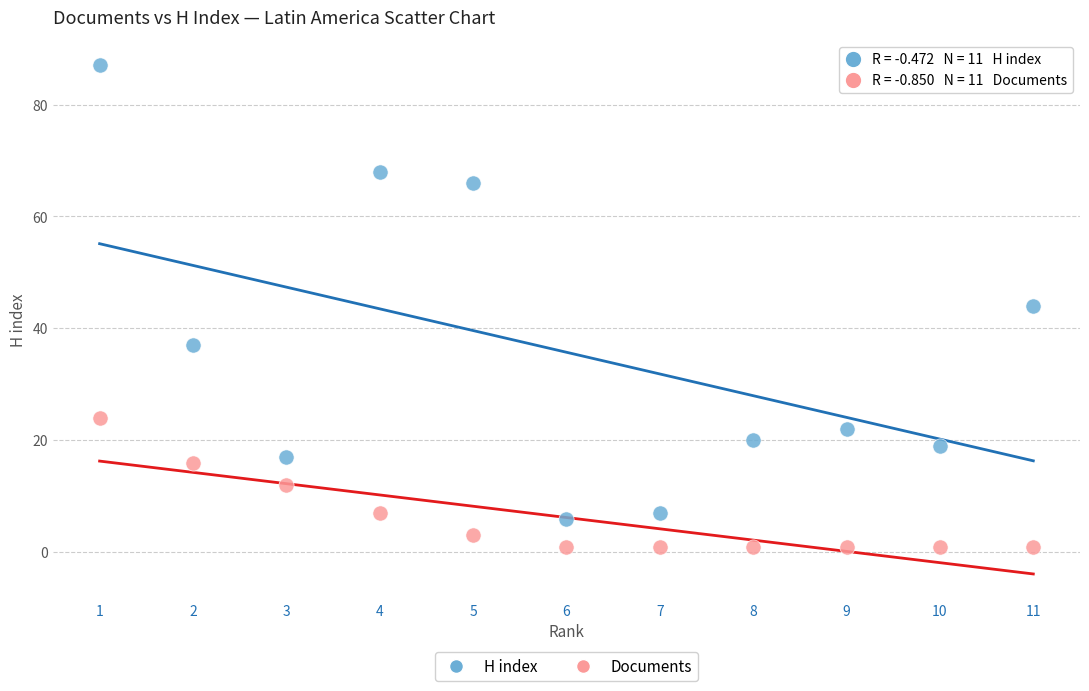

In the H index series, what Y value is closest to 46?

44